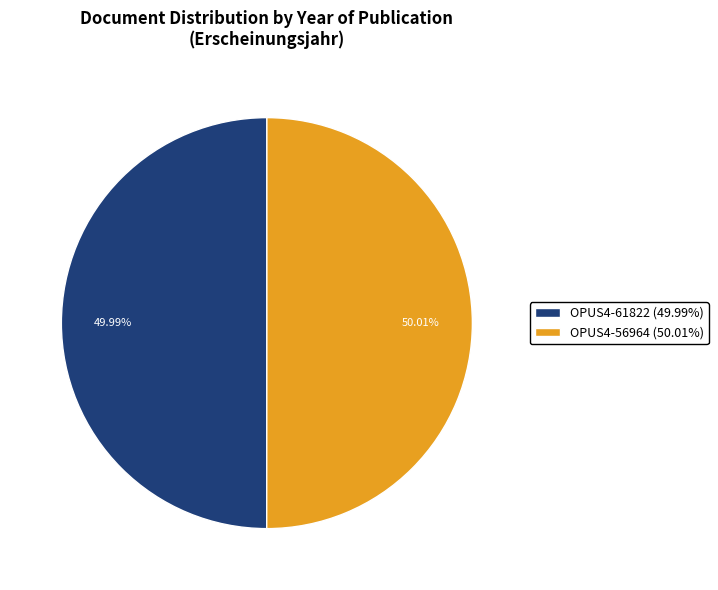

What is the ratio of the value at OPUS4-61822 (49.99%) to the value at OPUS4-56964 (50.01%)?

1.0